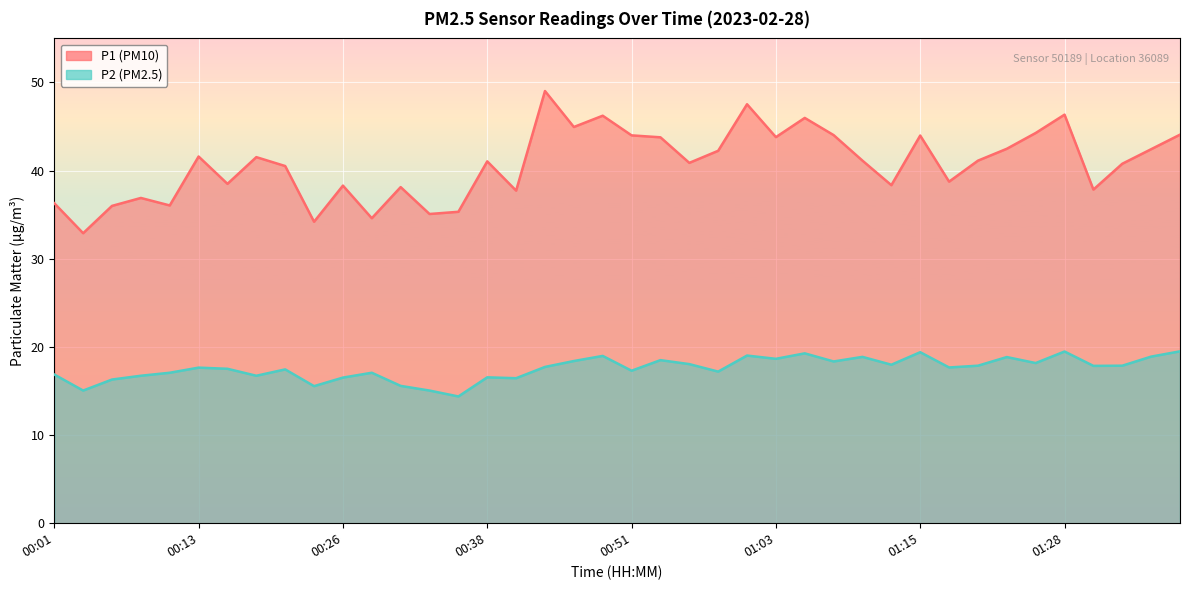

At which category does the chart reach its minimum across all series?

00:36